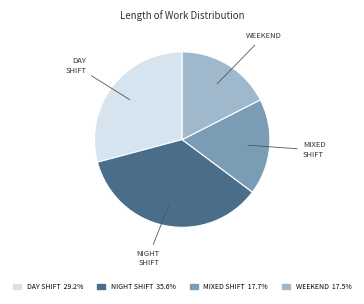

Does any single category account for the majority?

No